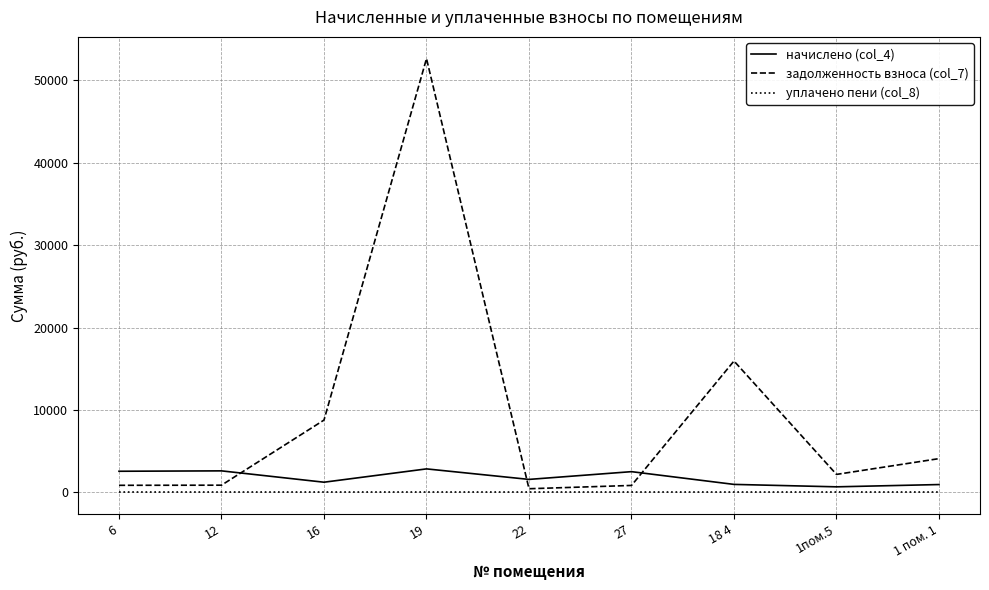

What are all the series names shown in the legend?

начислено (col_4), задолженность взноса (col_7), уплачено пени (col_8)